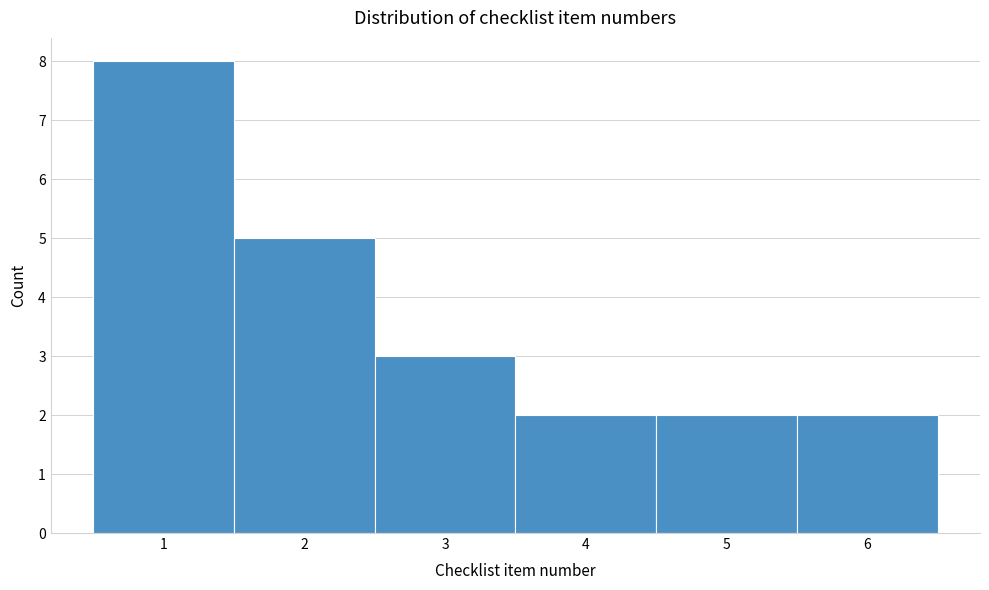

Reading left to right, list every bar in this chart as the range it spans on the x-axis followed by its height. The values are not printed on the chart, so give them approximately, as read against the axis.

0.5 to 1.5: 8
1.5 to 2.5: 5
2.5 to 3.5: 3
3.5 to 4.5: 2
4.5 to 5.5: 2
5.5 to 6.5: 2